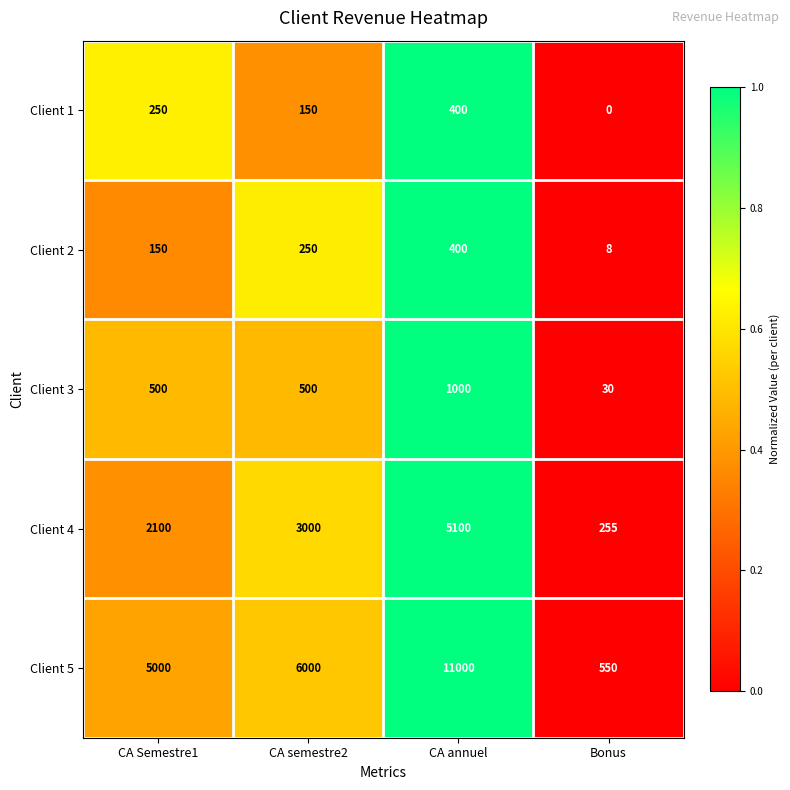

What is the sum of the Client 5 values at CA annuel and Bonus?

11550